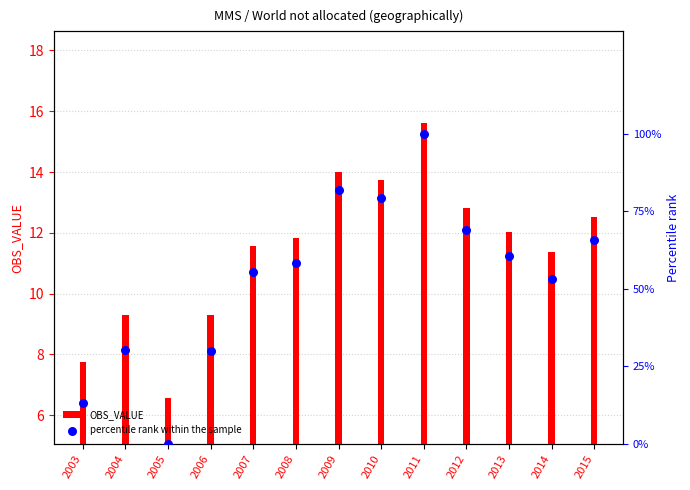

Is the value of percentile rank within the sample at 2008 greater than the value of OBS_VALUE at 2009?

Yes